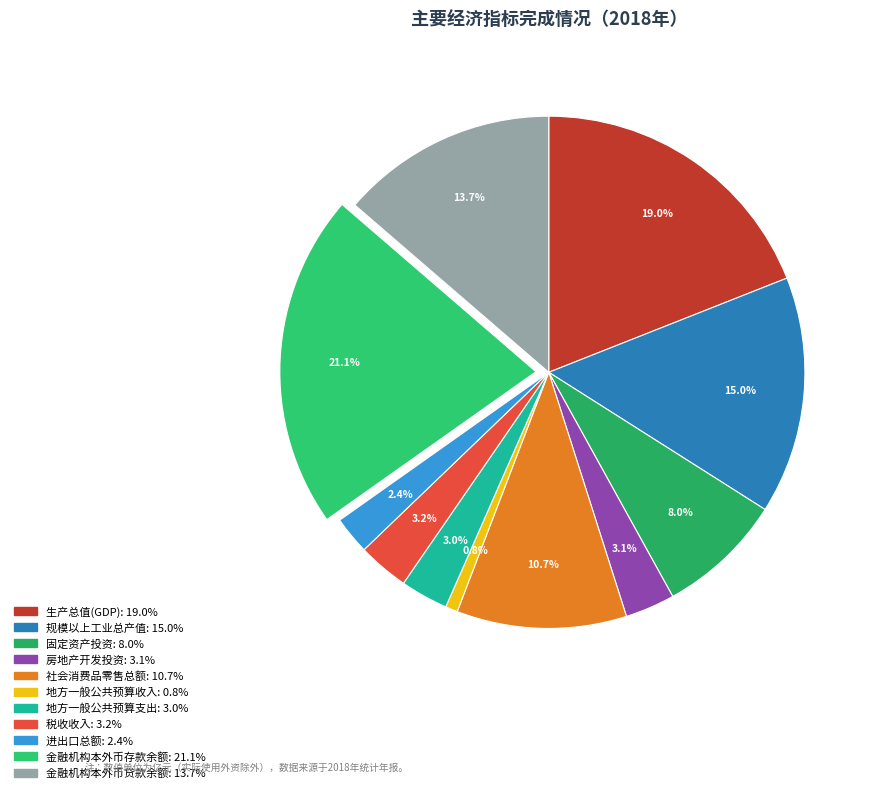

Does any single category account for the majority?

No